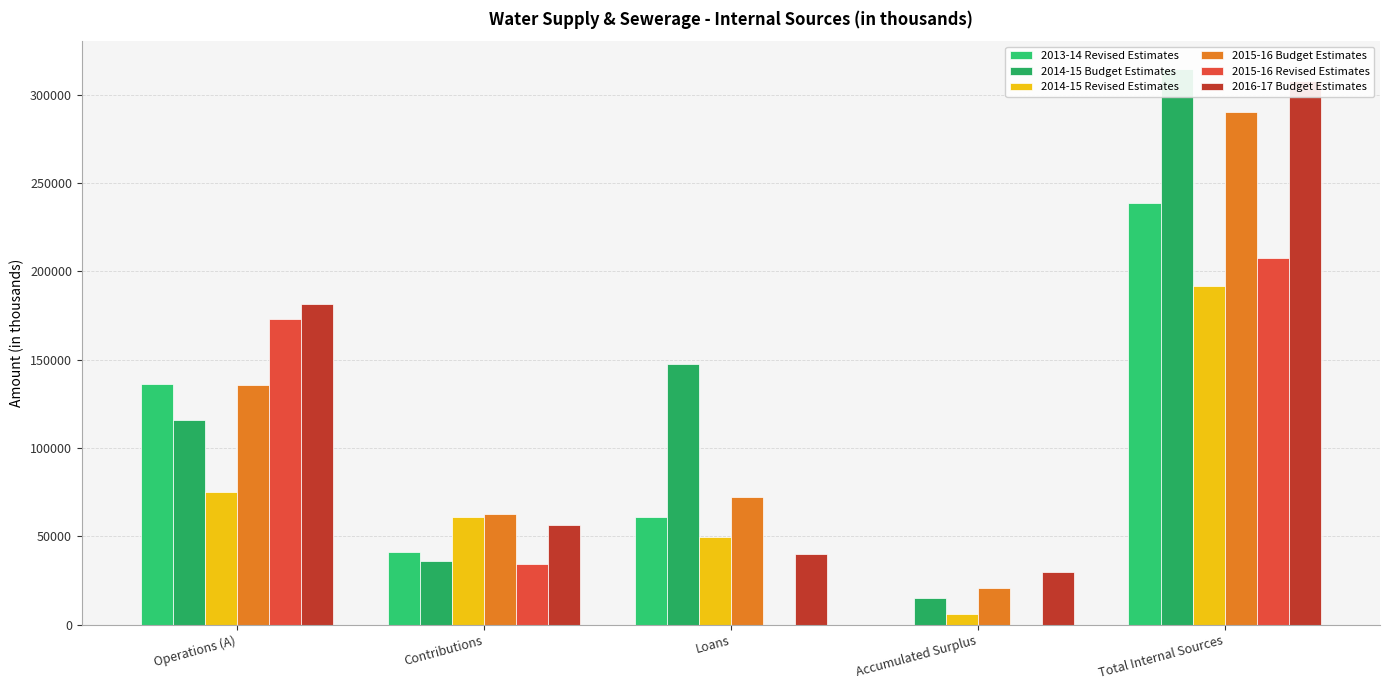

The value of 2015-16 Revised Estimates at Loans is 0.0. True or false?

True